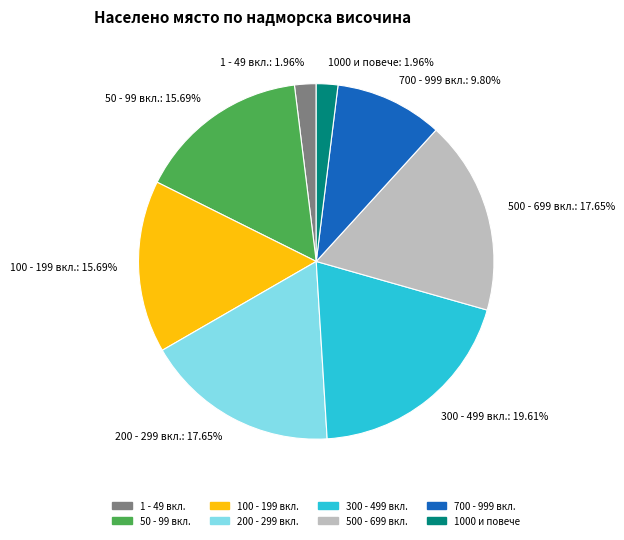

To the nearest percent, what is the difference between the largest and smallest slice percentages?

18%